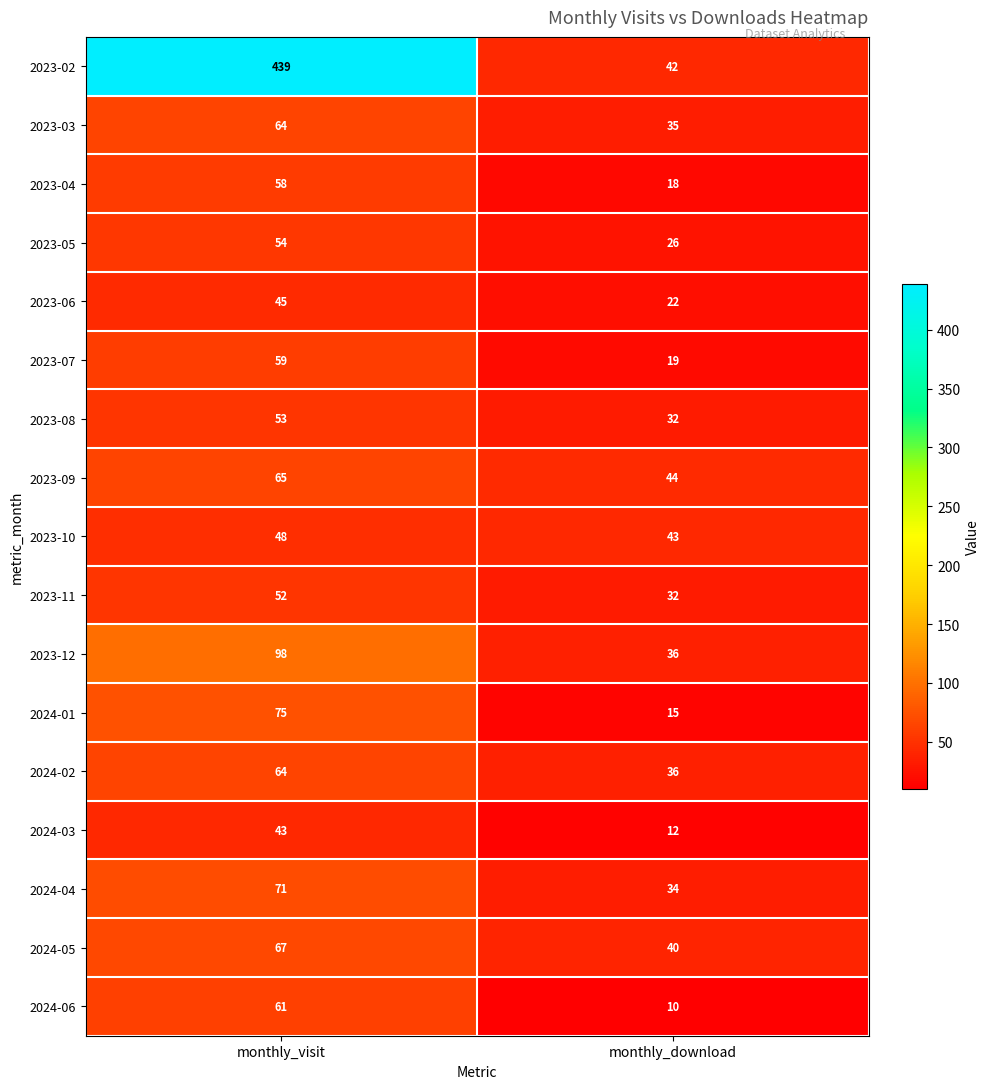

What is the average value of the 2023-04 series?

38